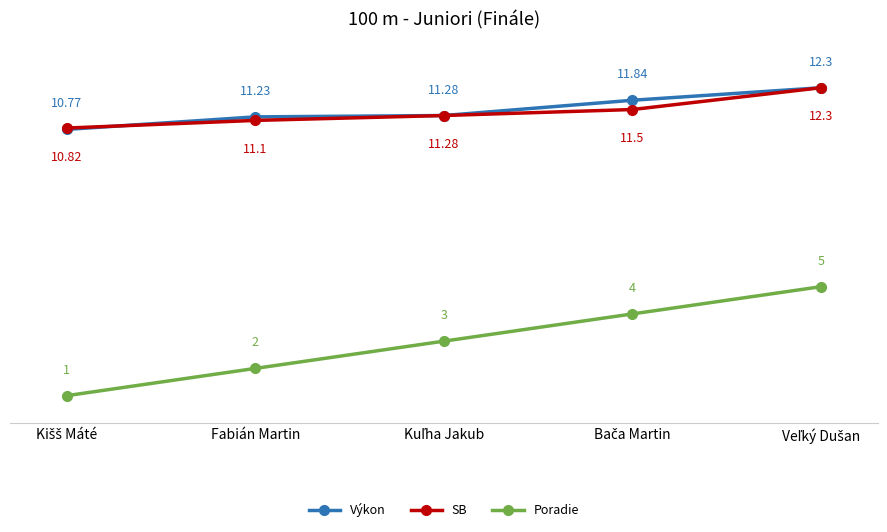

Which series has the largest range (max minus min)?

Poradie